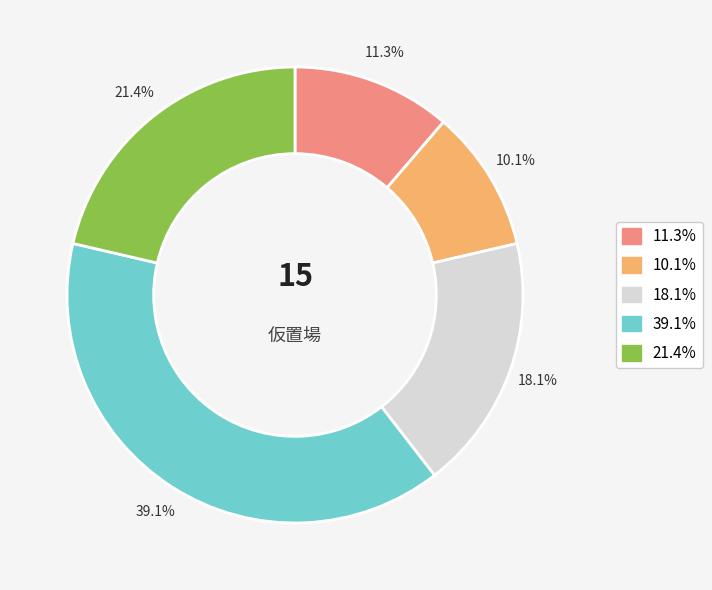

Is there a majority slice in this chart?

No